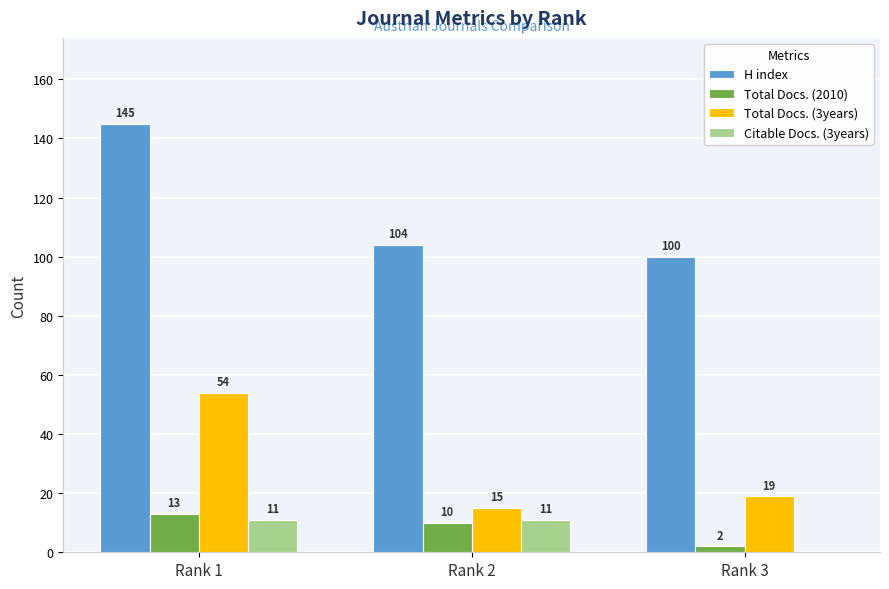

What is the difference between the Citable Docs. (3years) values at Rank 3 and Rank 1?

11